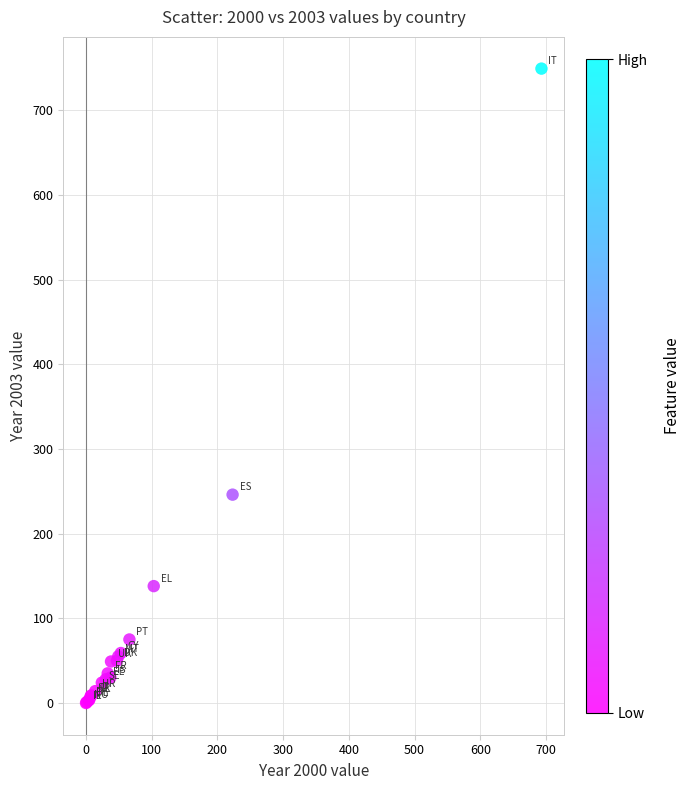

What Y value in the scatter plot is closest to 374?

246